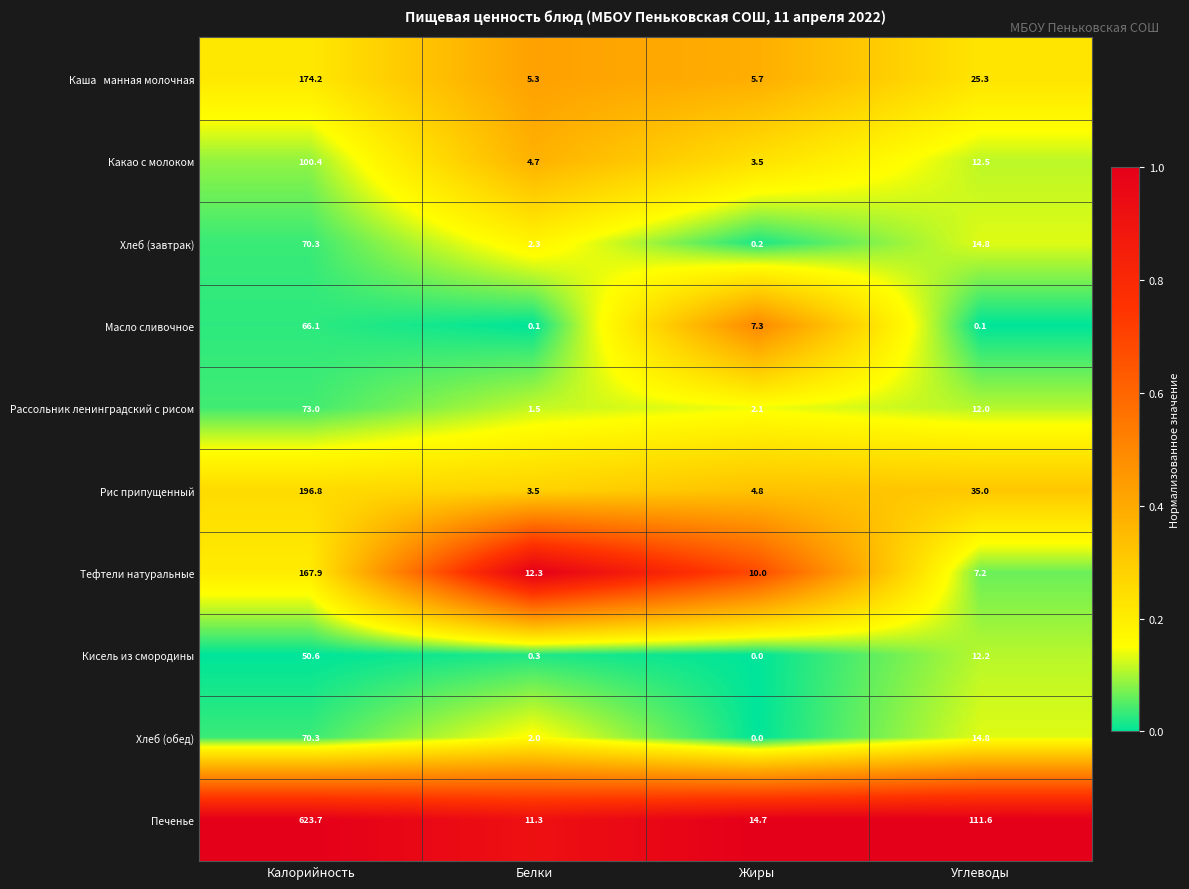

List the labels in order of Печенье value, smallest first.

Белки, Жиры, Углеводы, Калорийность